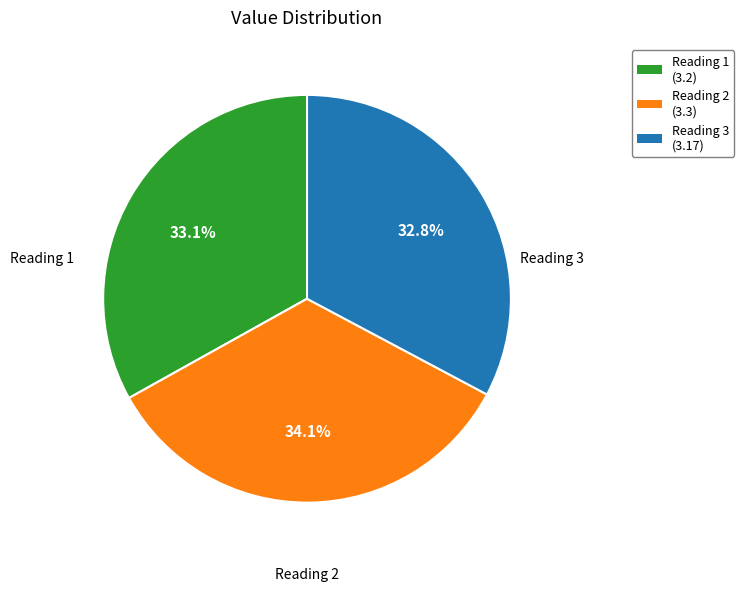

Does any single category account for the majority?

No